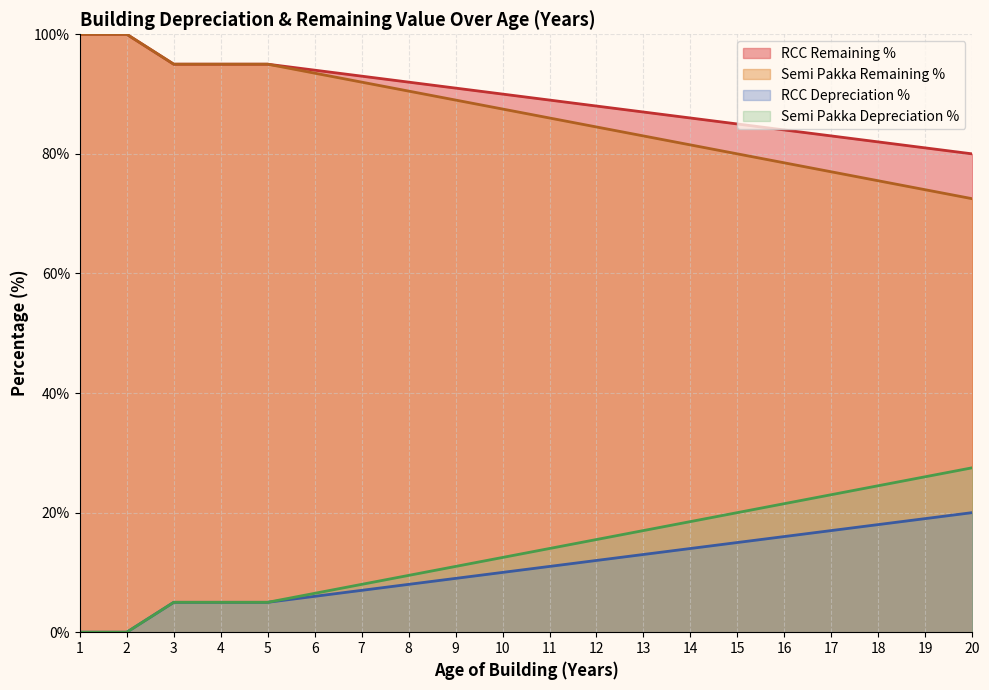

Reading left to right, list all the values displayed in this chart.

RCC Depreciation %: 1=0.0	2=0.0	3=5.0	4=5.0	5=5.0	6=6.0	7=7.0	8=8.0	9=9.0	10=10.0	11=11.0	12=12.0	13=13.0	14=14.0	15=15.0	16=16.0	17=17.0	18=18.0	19=19.0	20=20.0
RCC Remaining %: 1=100.0	2=100.0	3=95.0	4=95.0	5=95.0	6=94.0	7=93.0	8=92.0	9=91.0	10=90.0	11=89.0	12=88.0	13=87.0	14=86.0	15=85.0	16=84.0	17=83.0	18=82.0	19=81.0	20=80.0
Semi Pakka Depreciation %: 1=0.0	2=0.0	3=5.0	4=5.0	5=5.0	6=6.5	7=8.0	8=9.5	9=11.0	10=12.5	11=14.0	12=15.5	13=17.0	14=18.5	15=20.0	16=21.5	17=23.0	18=24.5	19=26.0	20=27.5
Semi Pakka Remaining %: 1=100.0	2=100.0	3=95.0	4=95.0	5=95.0	6=93.5	7=92.0	8=90.5	9=89.0	10=87.5	11=86.0	12=84.5	13=83.0	14=81.5	15=80.0	16=78.5	17=77.0	18=75.5	19=74.0	20=72.5